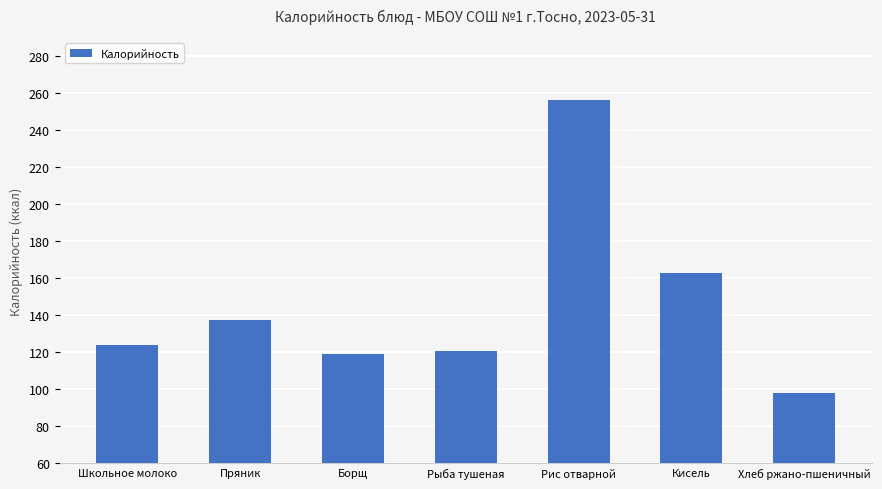

True or false: the data shows 170.5 at Хлеб ржано-пшеничный.

False